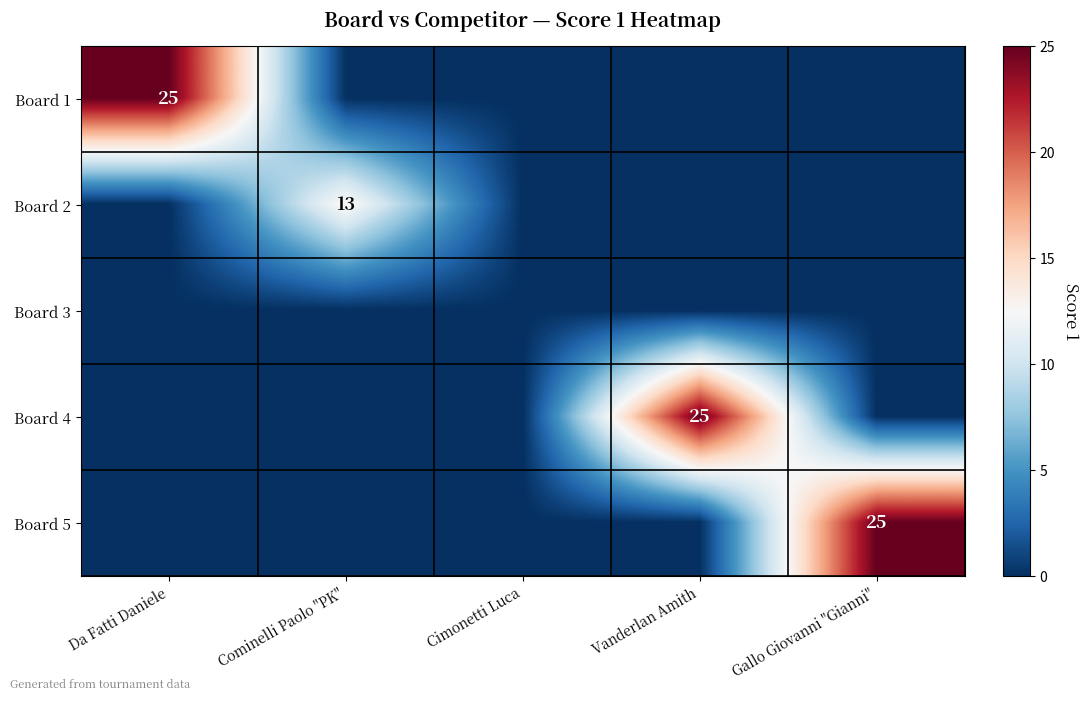

True or false: Board 2 has a value of 13 at Cominelli Paolo "PK".

True